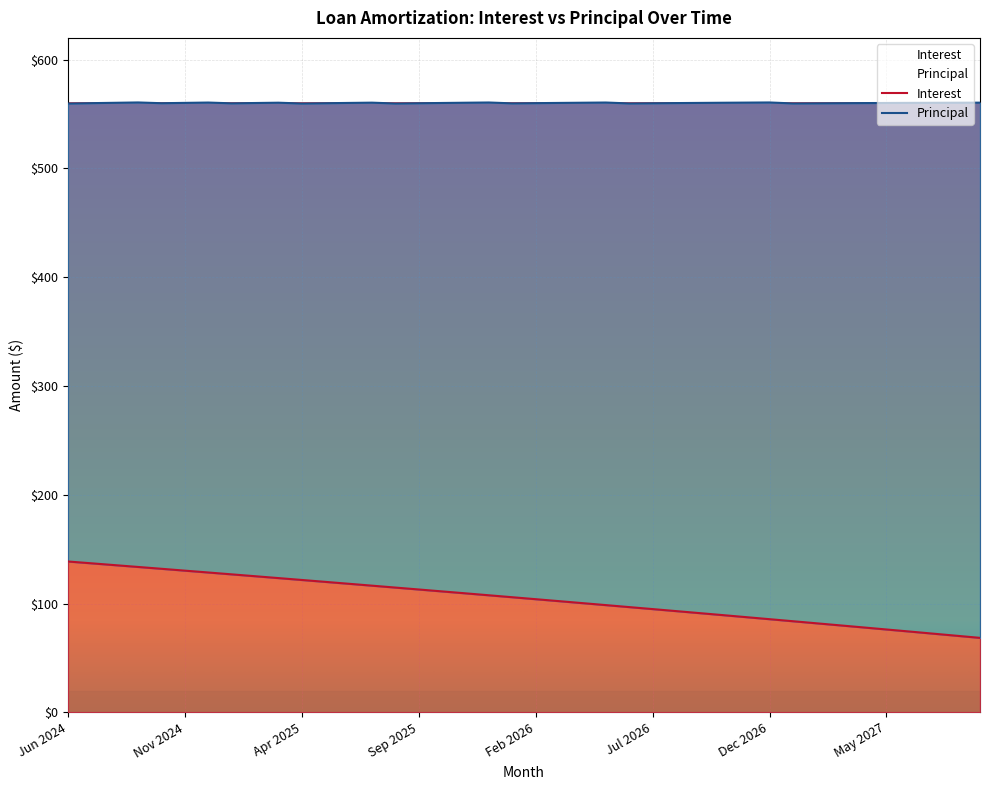

At which label does the data first exceed 105?

Jun 2024